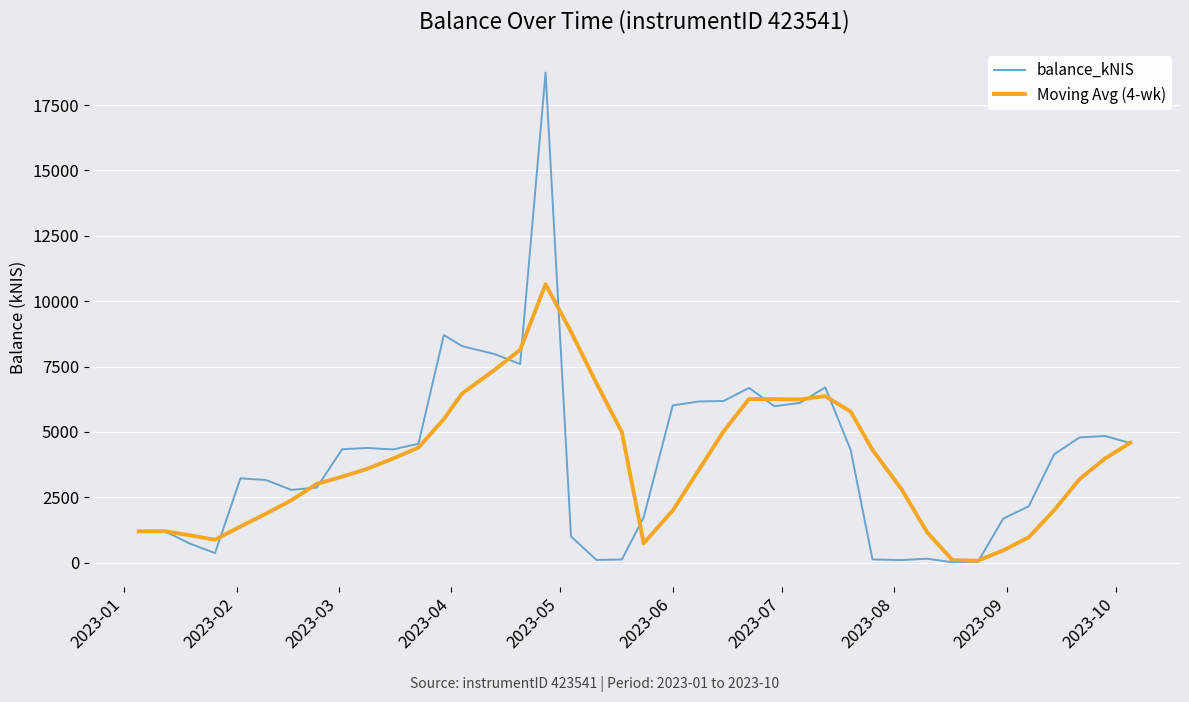

What is the highest value of the Moving Avg (4-wk) series?

10649.3